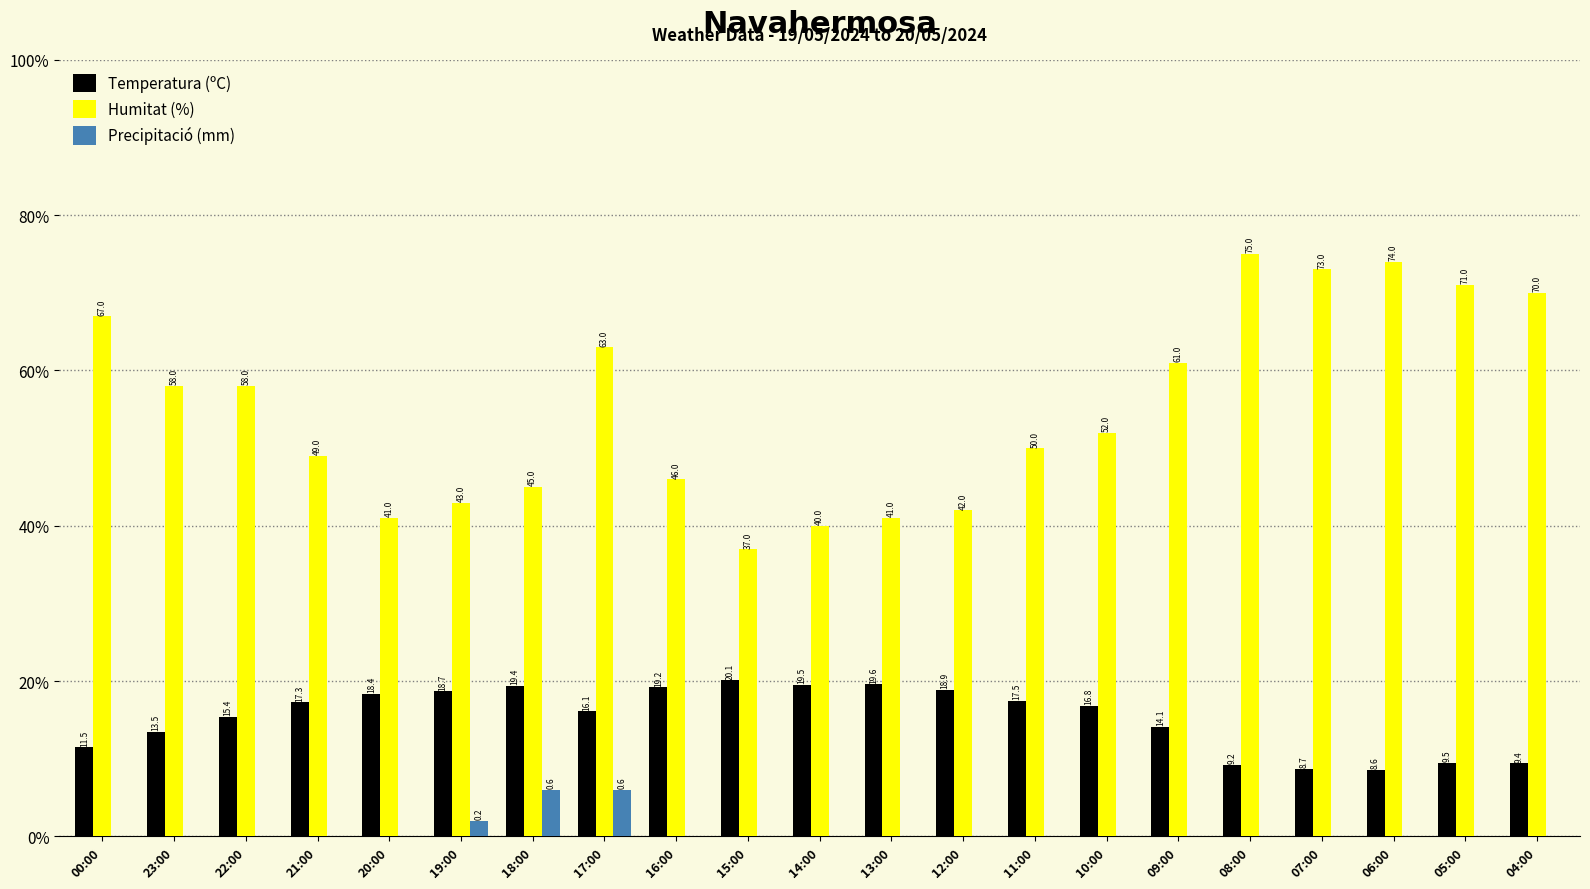

What are all the series names shown in the legend?

Temperatura (ºC), Humitat (%), Precipitació (mm)